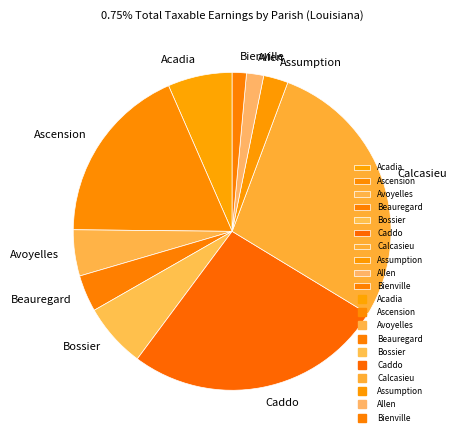

Does Bienville represent more than half of the total?

No